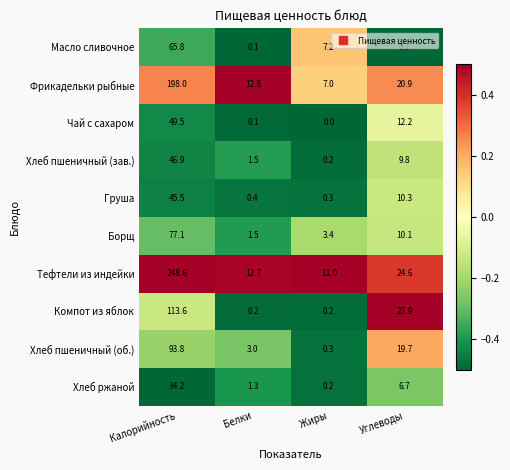

How many categories are shown in the chart?

4